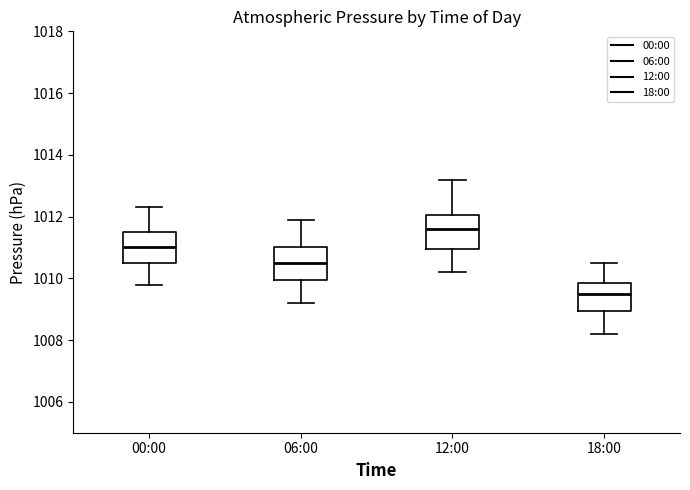

Reading left to right, transcribe this box plot: for each box, give where its median line is, the range the box spans, and where its two whiskers end, as read against the y-axis. The values are not printed on the chart, so give them approximately, as read against the axis.

00:00: median 1011.0, box 1010.6 to 1011.6, whiskers 1009.8 to 1012.4
06:00: median 1010.6, box 1010.0 to 1011.0, whiskers 1009.2 to 1012.0
12:00: median 1011.6, box 1011.0 to 1012.0, whiskers 1010.2 to 1013.2
18:00: median 1009.6, box 1009.0 to 1009.8, whiskers 1008.2 to 1010.6